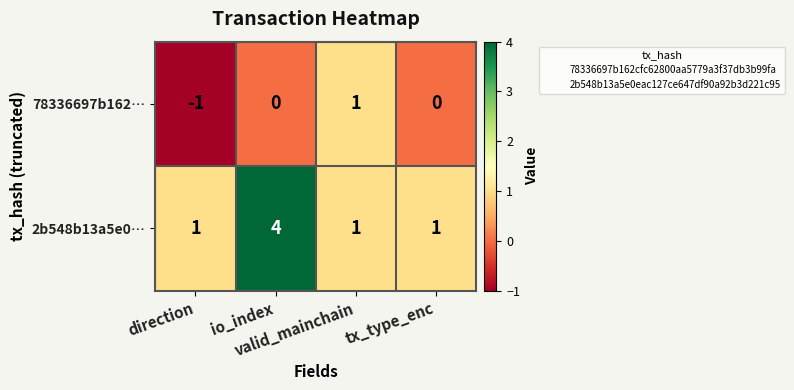

Which series has the widest spread of values?

2b548b13a5e0…